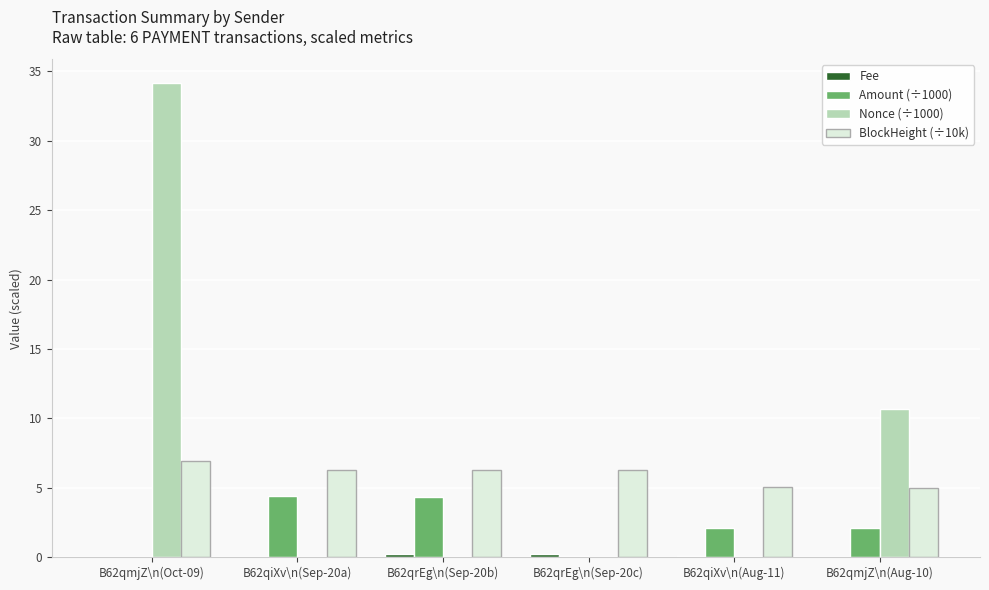

Which series has the widest spread of values?

Nonce (÷1000)